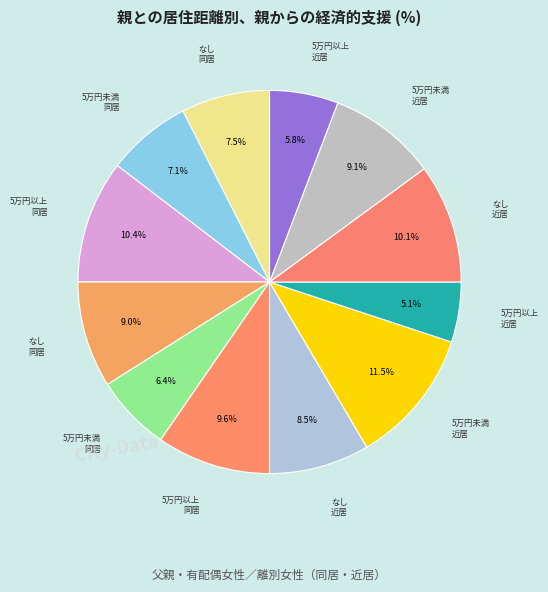

Is there any slice that represents more than half of the pie?

No